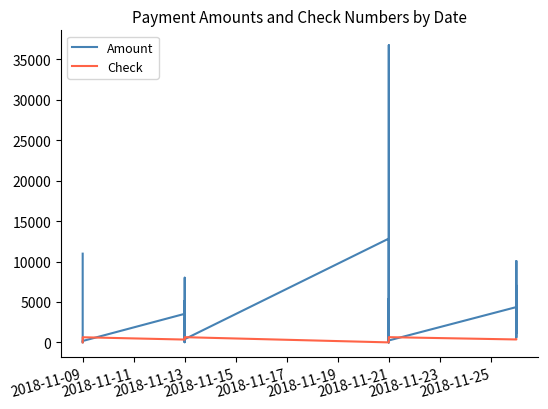

What is the difference between the second highest and minimum values in the Check series?

646.0